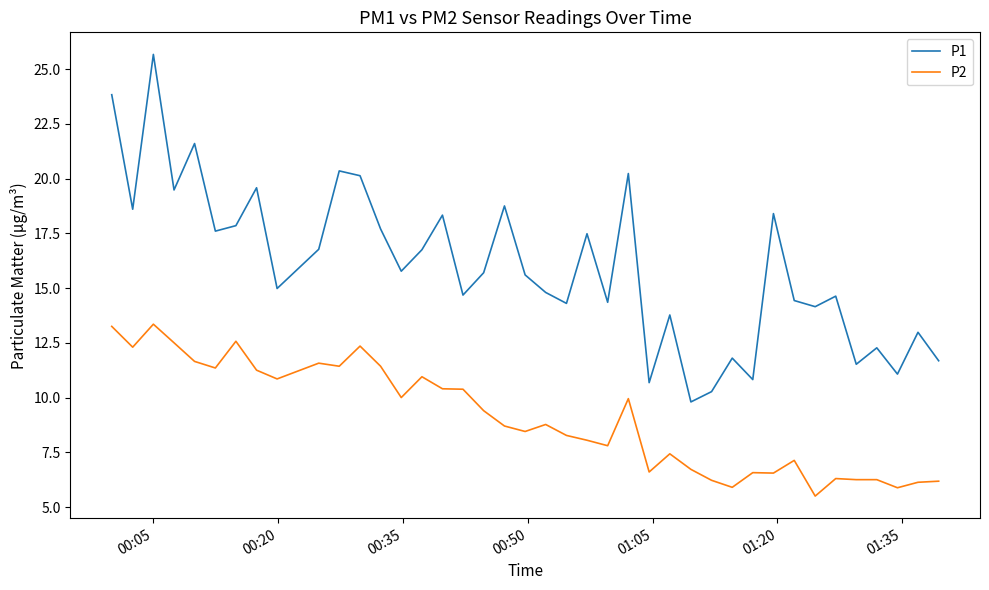

Which series has the largest range (max minus min)?

P1